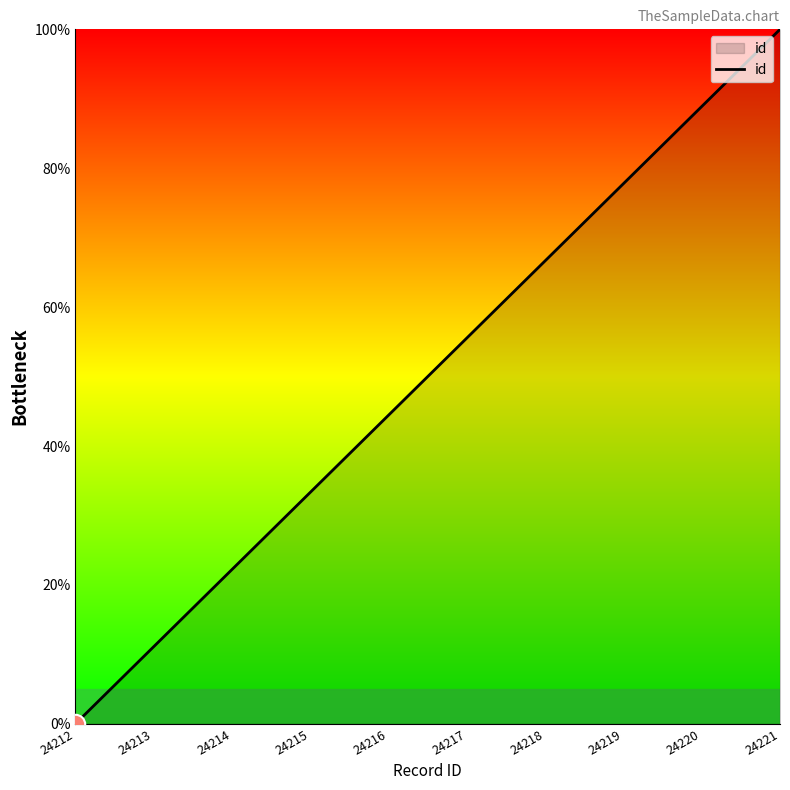

What is the ratio of the value at 24215 to the value at 24220?

0.4